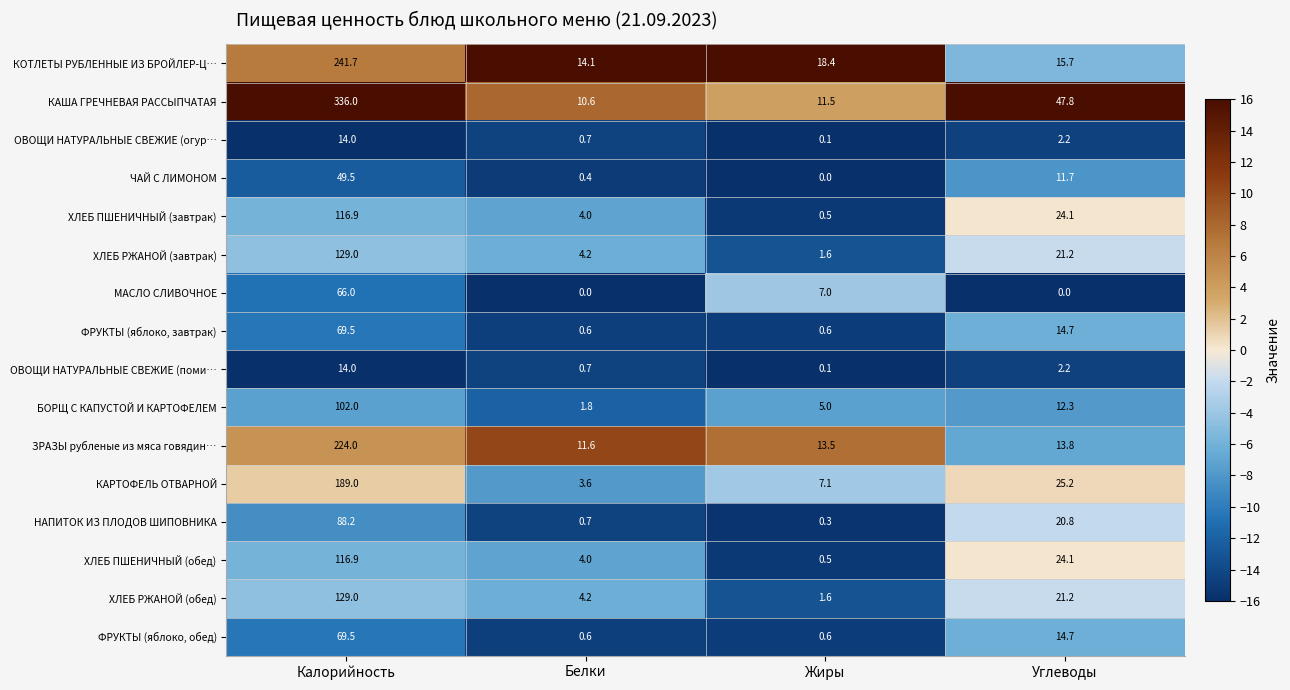

The КАША ГРЕЧНЕВАЯ РАССЫПЧАТАЯ series shows 10.6 at Белки. True or false?

True